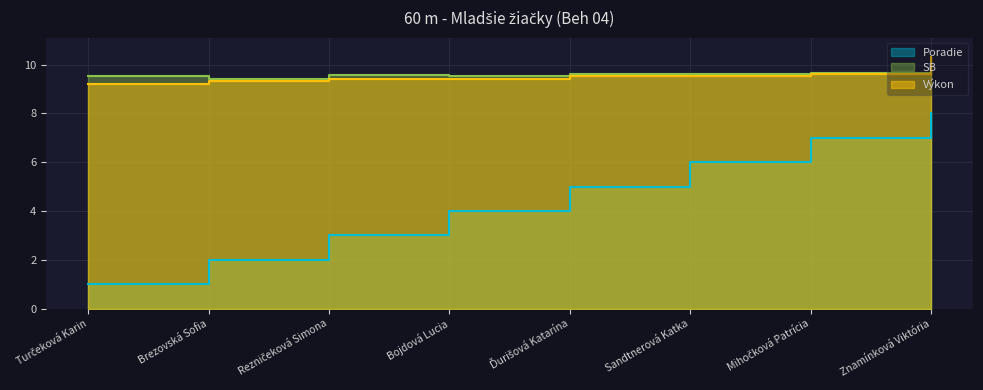

Rank the series by their maximum value, from lowest to highest.

Poradie, SB, Výkon